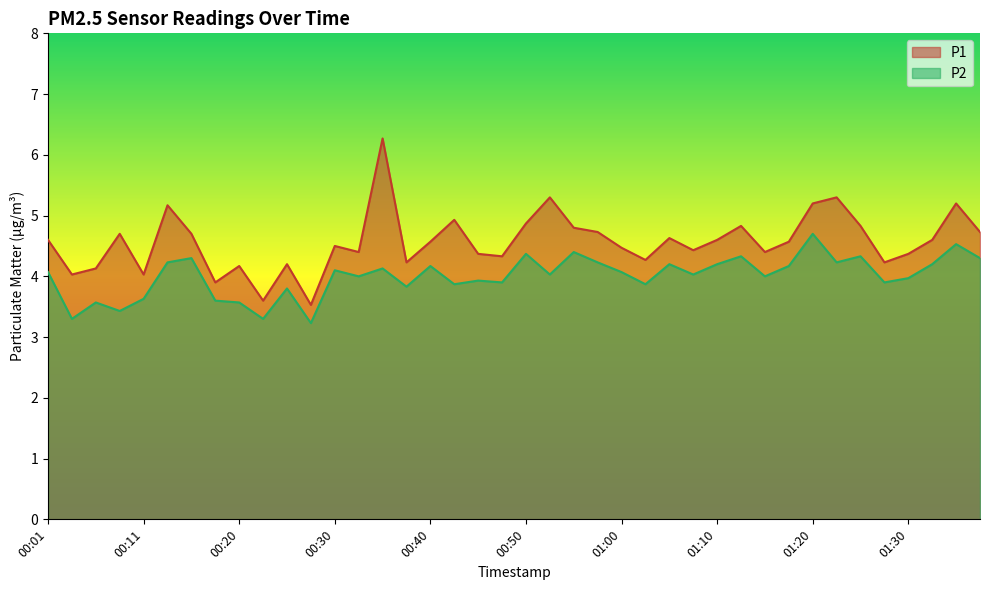

What position from the right is 01:35?

2